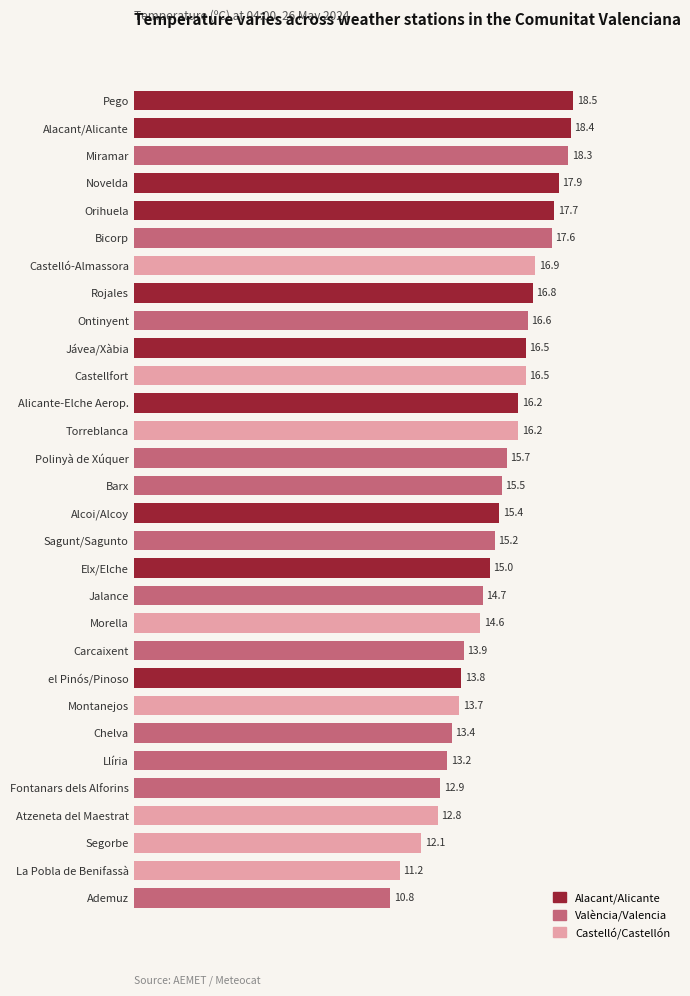

Reading top to bottom, what are all the values shown in this chart?

Pego=18.5	Alacant/Alicante=18.4	Miramar=18.3	Novelda=17.9	Orihuela=17.7	Bicorp=17.6	Castelló-Almassora=16.9	Rojales=16.8	Ontinyent=16.6	Jávea/Xàbia=16.5	Castellfort=16.5	Alicante-Elche Aerop.=16.2	Torreblanca=16.2	Polinyà de Xúquer=15.7	Barx=15.5	Alcoi/Alcoy=15.4	Sagunt/Sagunto=15.2	Elx/Elche=15.0	Jalance=14.7	Morella=14.6	Carcaixent=13.9	el Pinós/Pinoso=13.8	Montanejos=13.7	Chelva=13.4	Llíria=13.2	Fontanars dels Alforins=12.9	Atzeneta del Maestrat=12.8	Segorbe=12.1	La Pobla de Benifassà=11.2	Ademuz=10.8